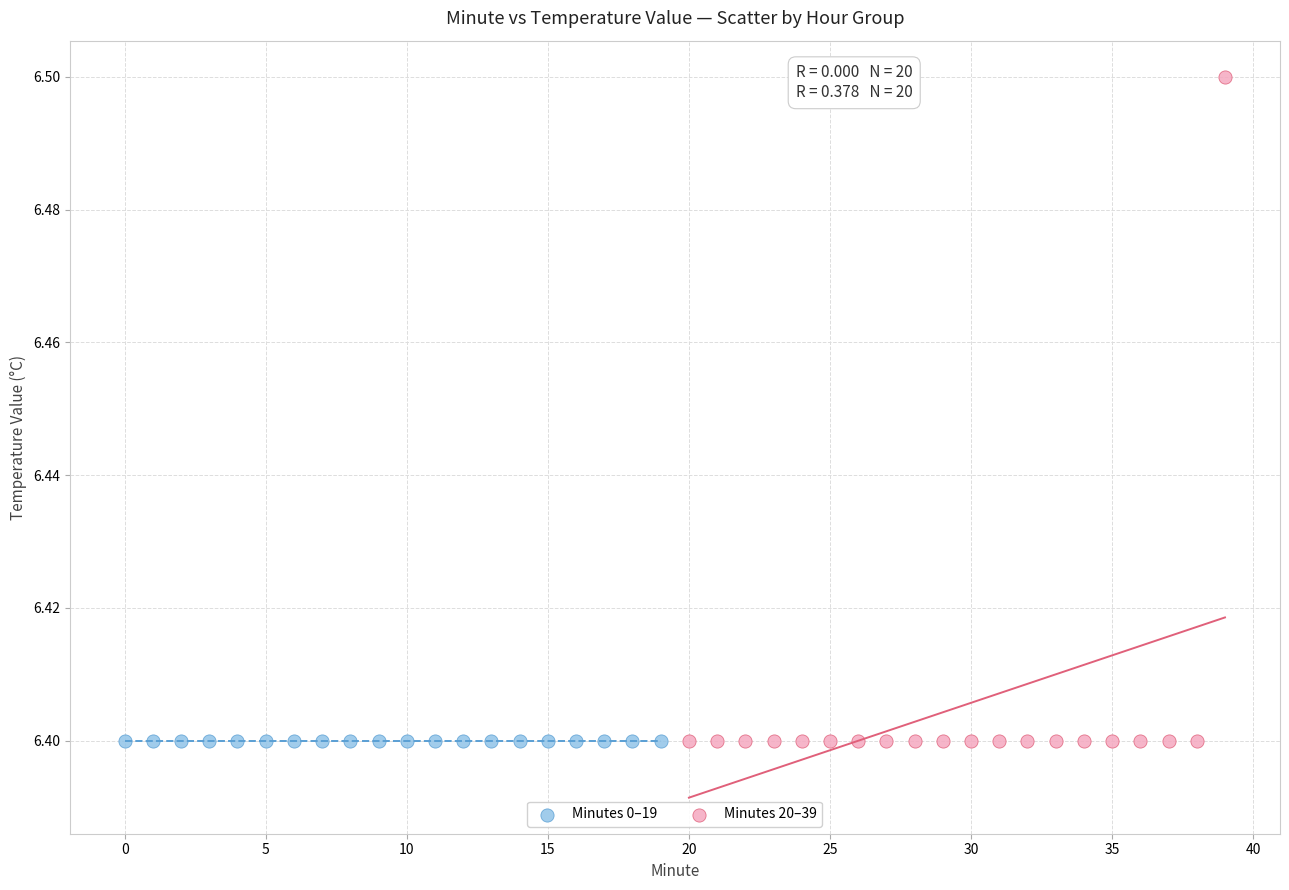

Which series reaches the maximum Y coordinate?

Minutes 20–39